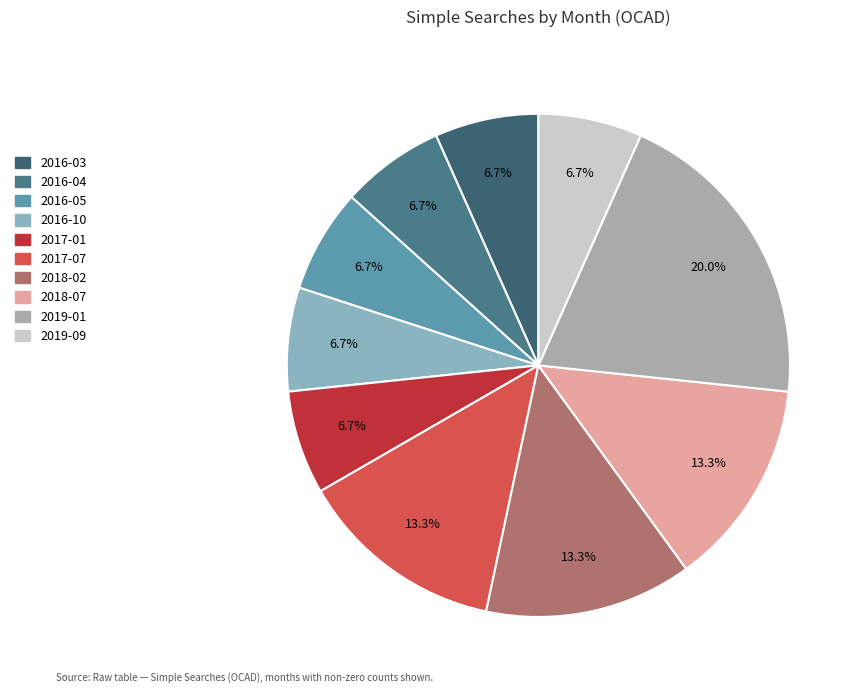

Do 2017-01 and 2019-01 together represent more than half of the pie?

No